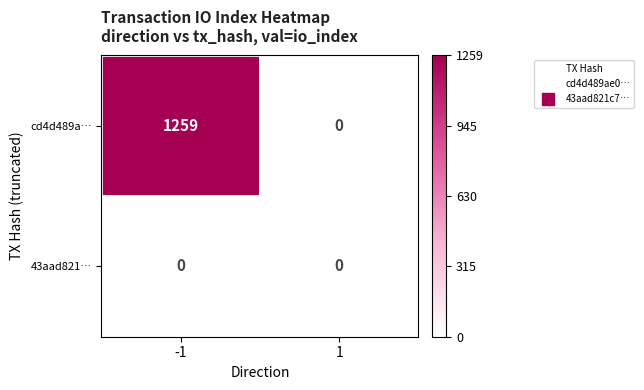

True or false: 43aad821… has a value of 0 at -1.

True